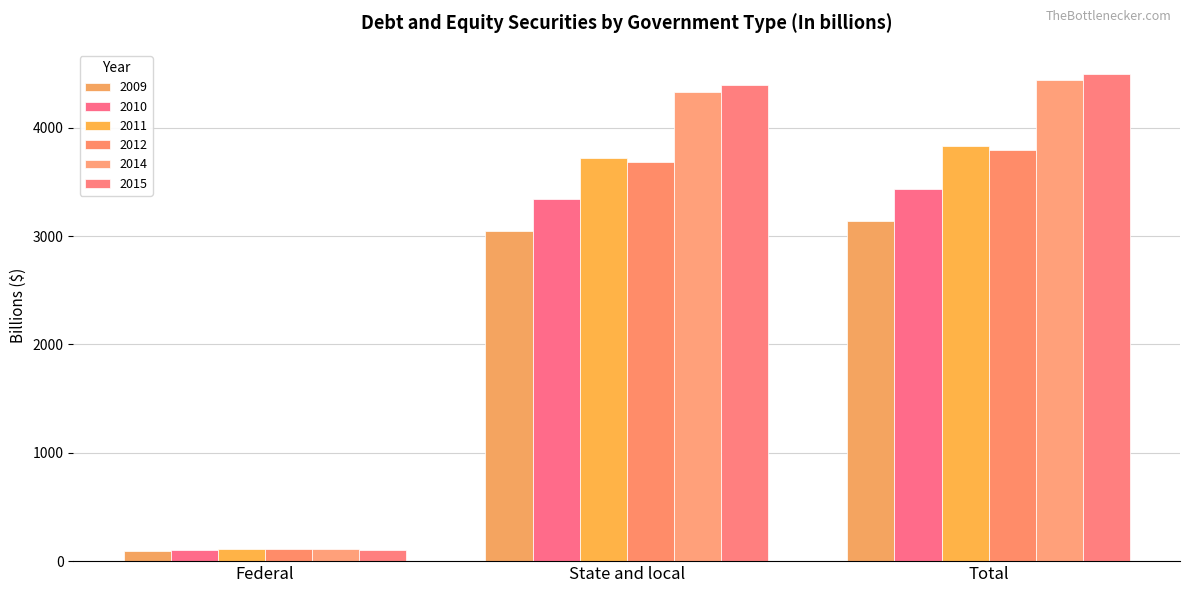

What is the sum of the 2009 values at Total and State and local?

6194.5